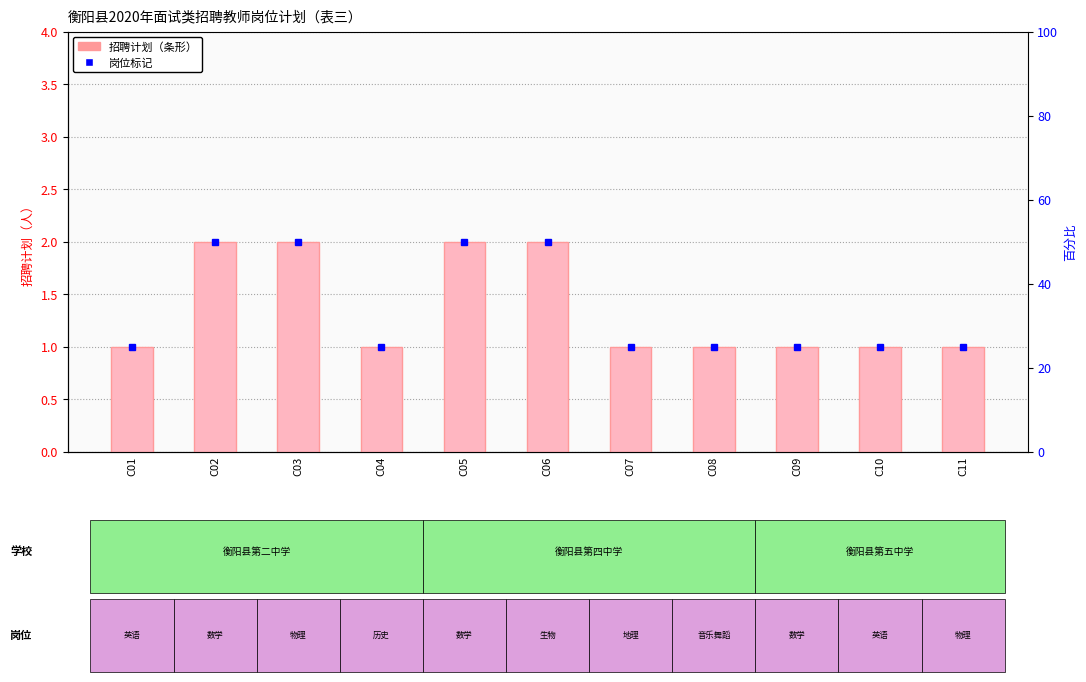

Which label corresponds to the largest value in the chart?

C02